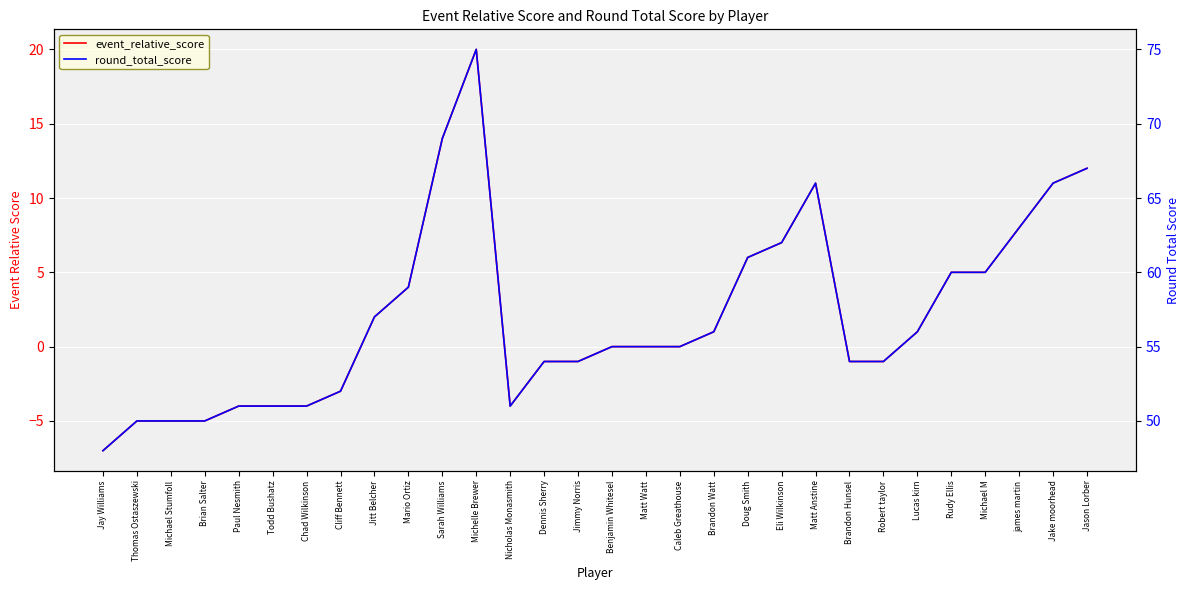

How many series are shown in this chart?

2